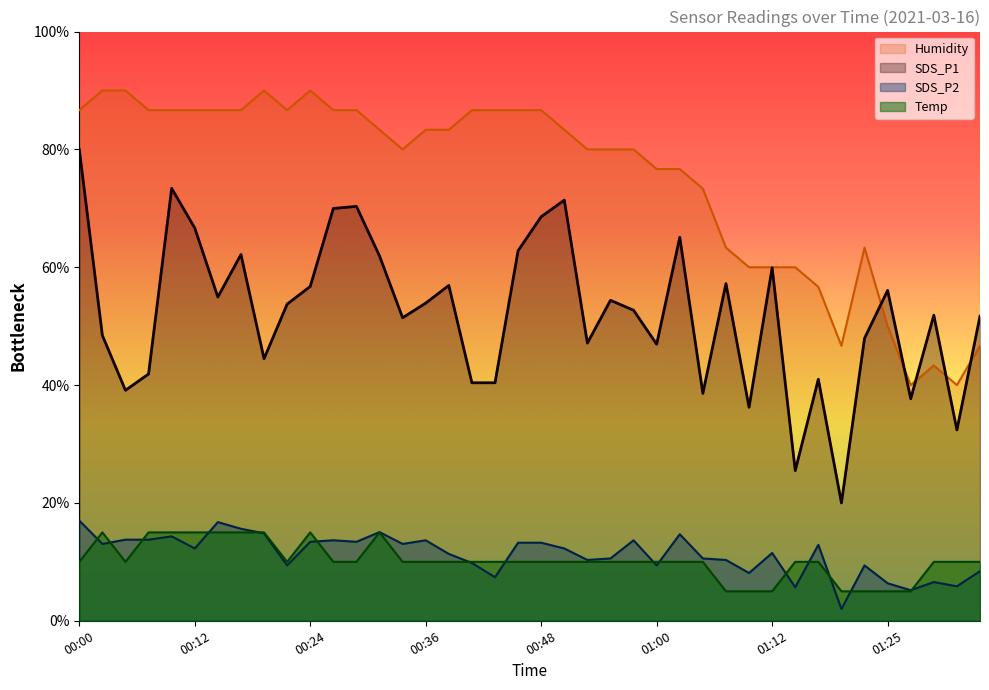

Reading left to right, extract all data points from this chart.

SDS_P1: 80.0	48.4	39.1	41.9	73.4	66.7	54.9	62.2	44.5	53.7	56.7	70.0	70.3	61.9	51.4	53.9	56.9	40.4	40.4	62.8	68.6	71.4	47.1	54.4	52.7	46.9	65.1	38.6	57.2	36.2	59.9	25.5	41.0	20.0	47.9	56.1	37.7	51.9	32.4	51.7
SDS_P2: 17.0	13.0	13.8	13.8	14.3	12.3	16.7	15.6	14.8	9.4	13.4	13.7	13.4	15.0	13.0	13.7	11.3	9.8	7.4	13.2	13.2	12.3	10.3	10.6	13.7	9.4	14.7	10.6	10.3	8.1	11.5	5.7	12.9	2.0	9.4	6.4	5.2	6.6	5.9	8.4
Temp: 10.0	15.0	10.0	15.0	15.0	15.0	15.0	15.0	15.0	10.0	15.0	10.0	10.0	15.0	10.0	10.0	10.0	10.0	10.0	10.0	10.0	10.0	10.0	10.0	10.0	10.0	10.0	10.0	5.0	5.0	5.0	10.0	10.0	5.0	5.0	5.0	5.0	10.0	10.0	10.0
Humidity: 86.7	90.0	90.0	86.7	86.7	86.7	86.7	86.7	90.0	86.7	90.0	86.7	86.7	83.3	80.0	83.3	83.3	86.7	86.7	86.7	86.7	83.3	80.0	80.0	80.0	76.7	76.7	73.3	63.3	60.0	60.0	60.0	56.7	46.7	63.3	50.0	40.0	43.3	40.0	46.7